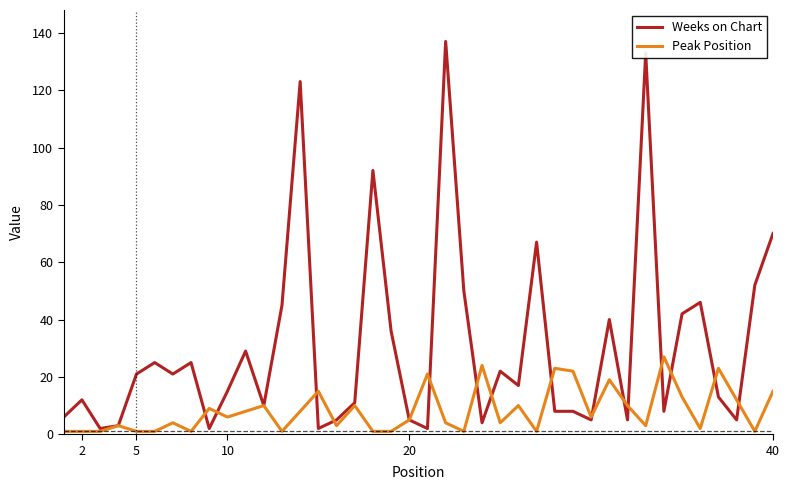

How many values in the Weeks on Chart series are below 17?

20